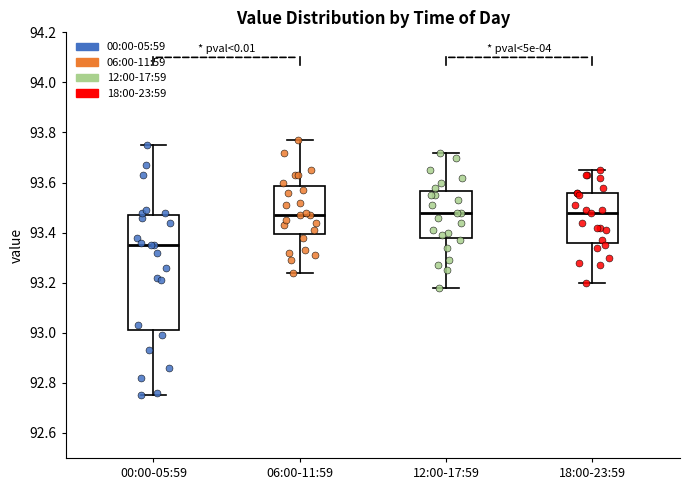

Comparing the boxes themselves (not the whiskers), which one is the tallest?

00:00-05:59